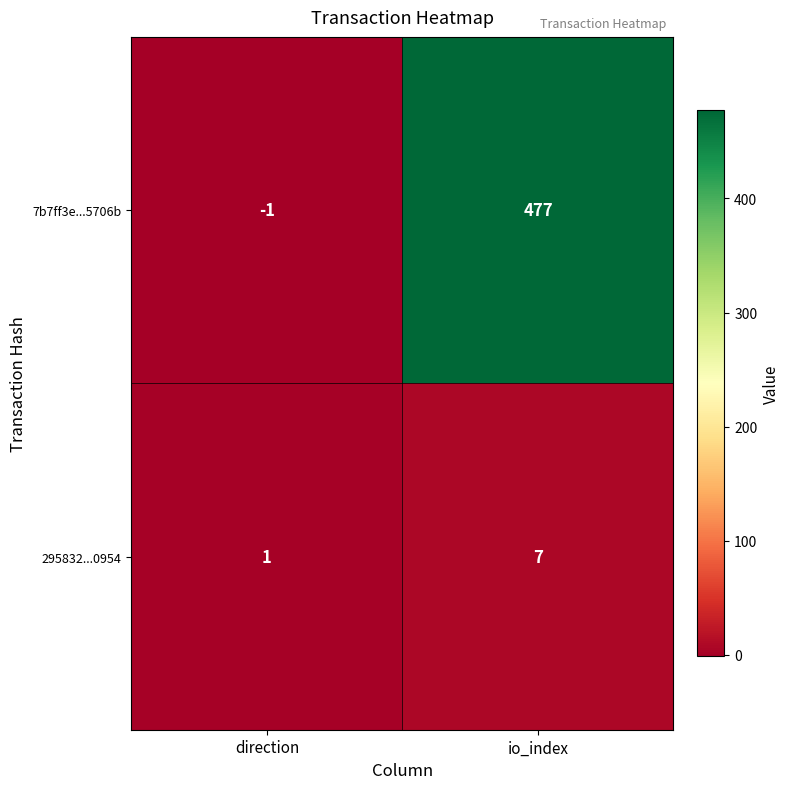

Between direction and io_index, which series saw the biggest shift?

7b7ff3e...5706b